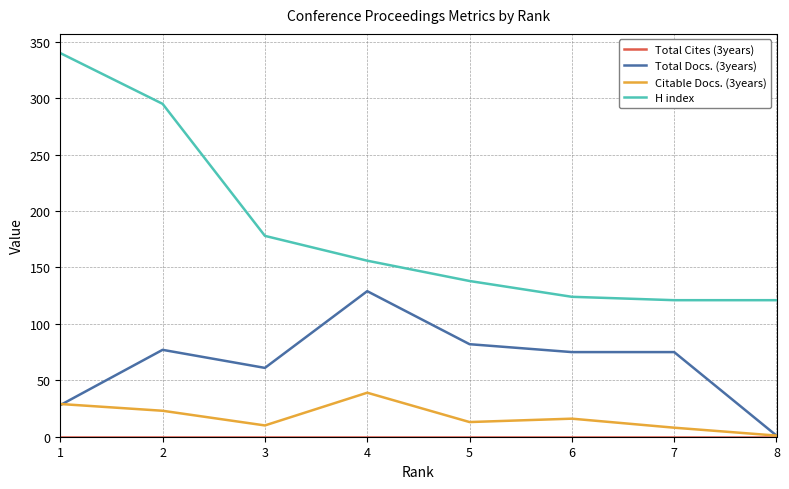

Which series has the widest spread of values?

H index